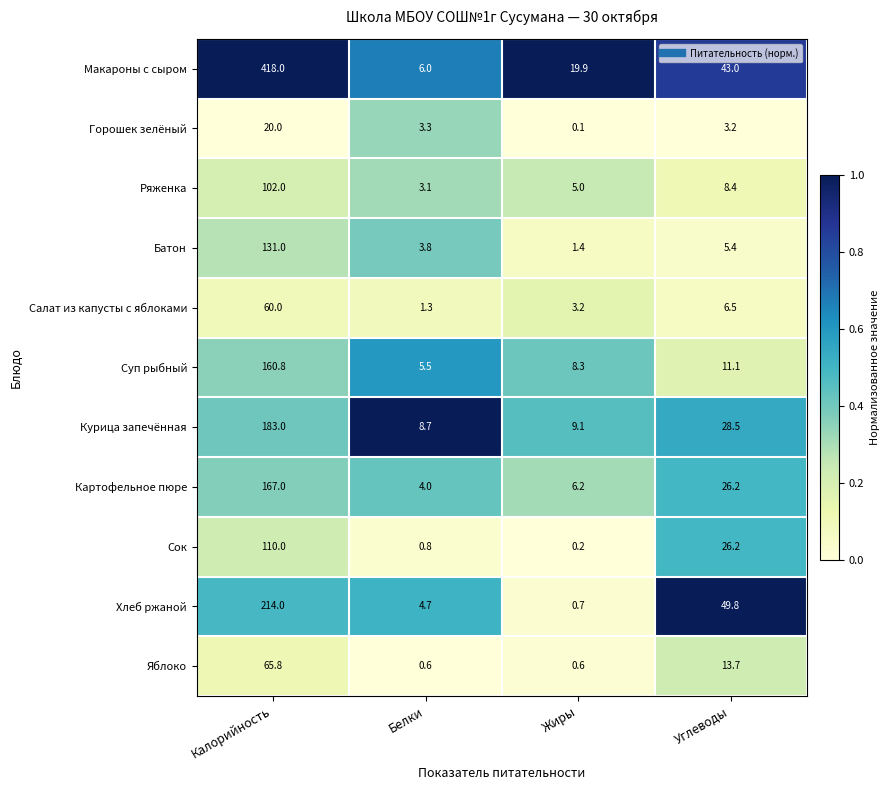

How many categories are shown in the chart?

4